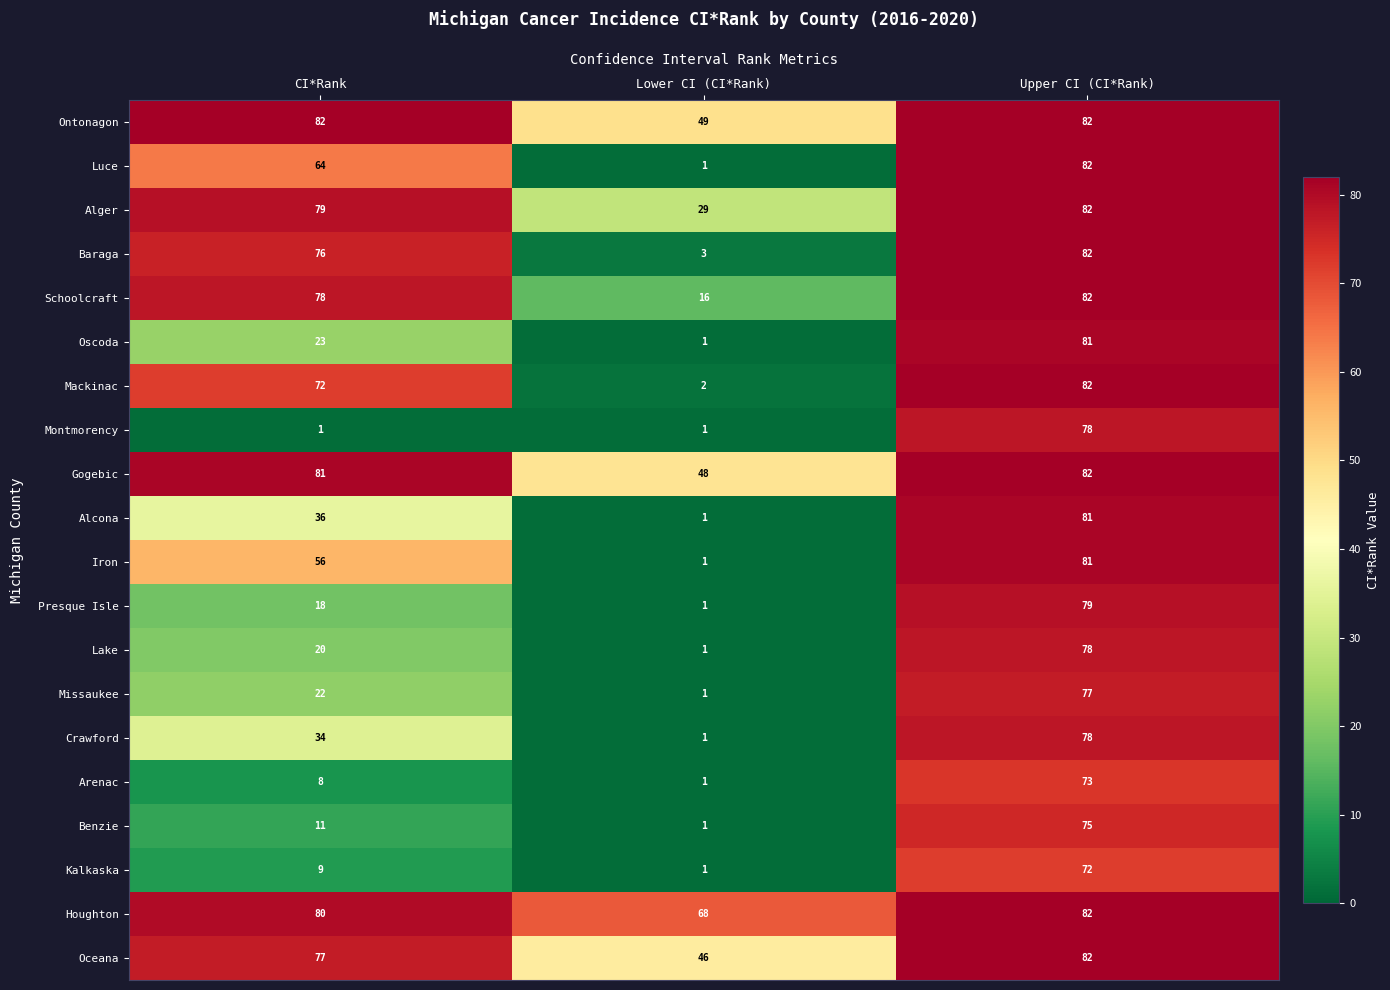

Rank the categories by Kalkaska value from highest to lowest.

Upper CI (CI*Rank), CI*Rank, Lower CI (CI*Rank)